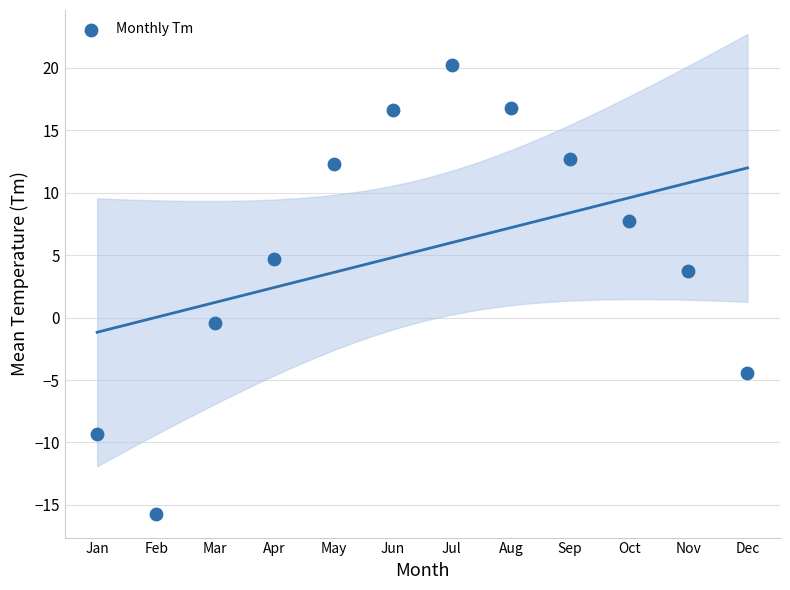

What Y value in the scatter plot is closest to 2?

3.7